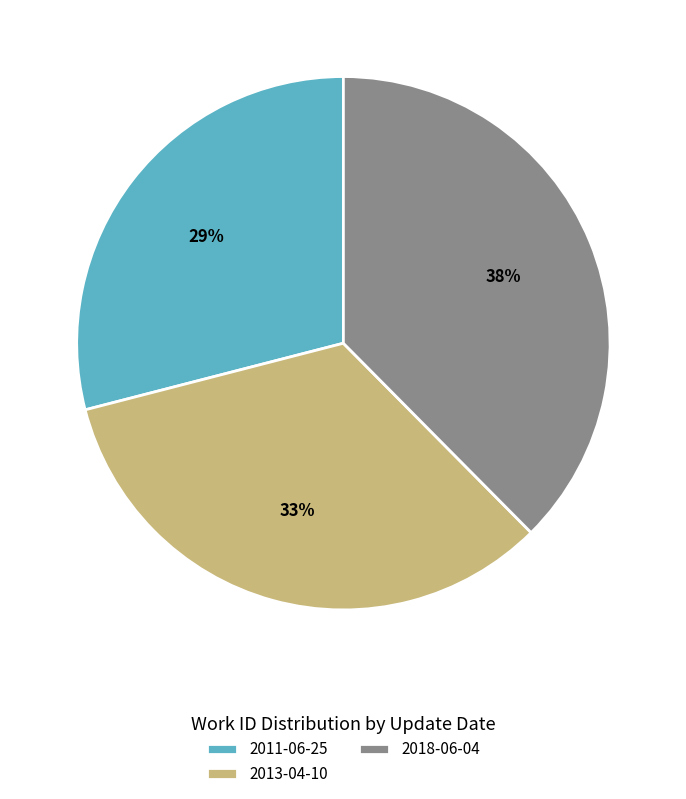

Combined, do 2013-04-10 and 2011-06-25 account for over 50%?

Yes